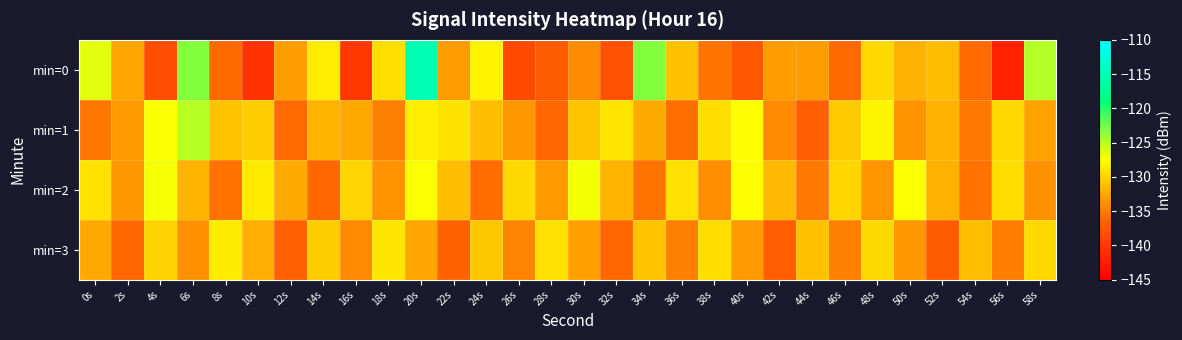

At which category is the sum across all series the highest?

20s